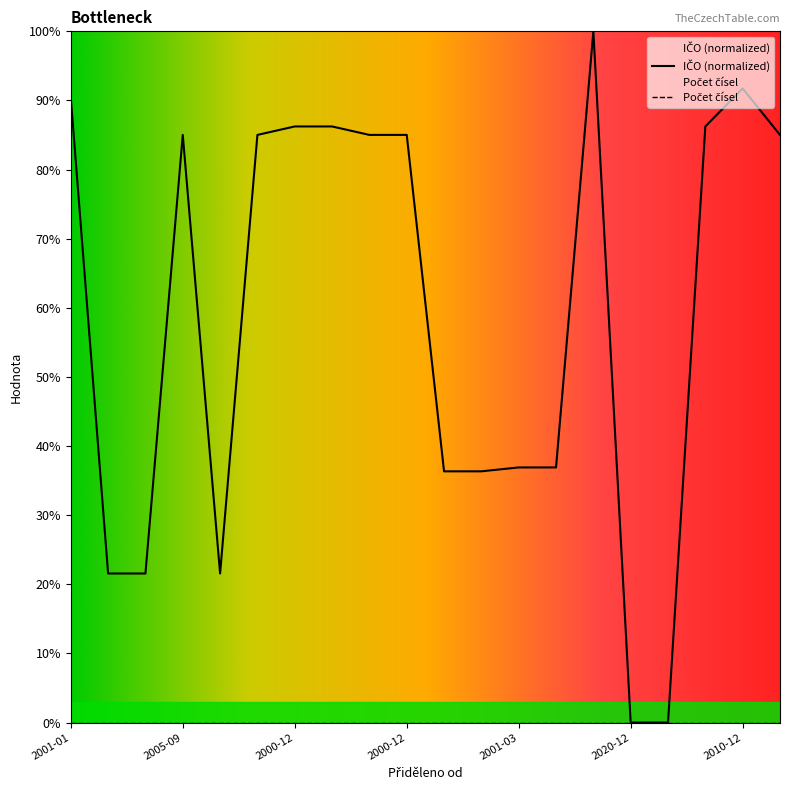

True or false: the data shows 0.0 at 2020-12.

True